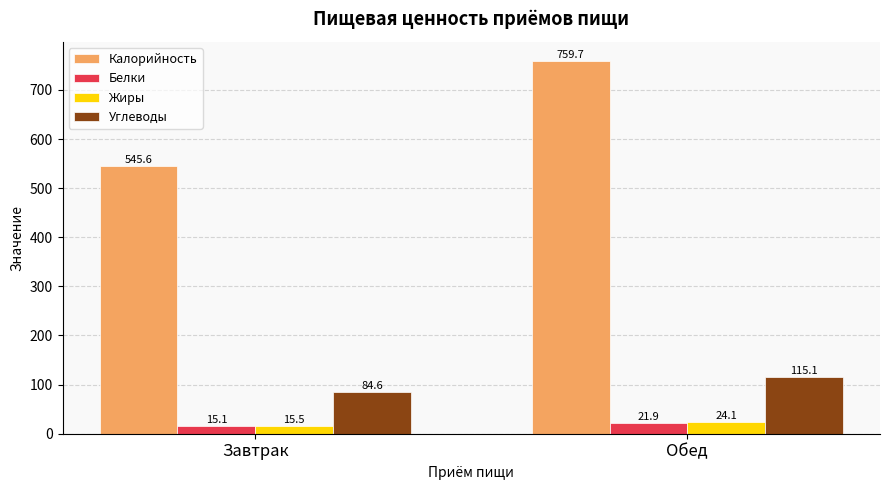

Reading left to right, extract all data points from this chart.

Калорийность: Завтрак=545.6	Обед=759.7
Белки: Завтрак=15.1	Обед=21.9
Жиры: Завтрак=15.5	Обед=24.1
Углеводы: Завтрак=84.6	Обед=115.1